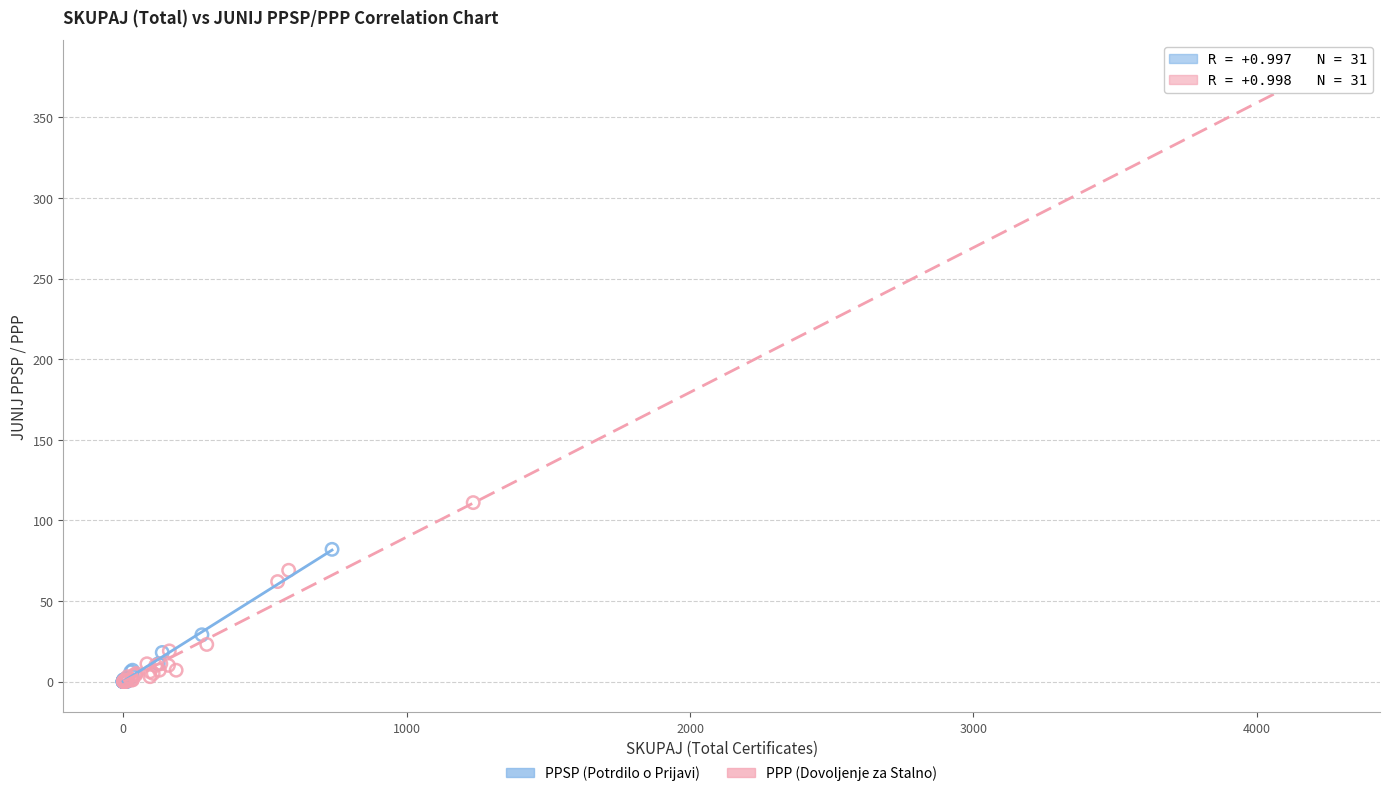

Which series has the largest Y range (max minus min)?

PPP (Dovoljenje za Stalno)